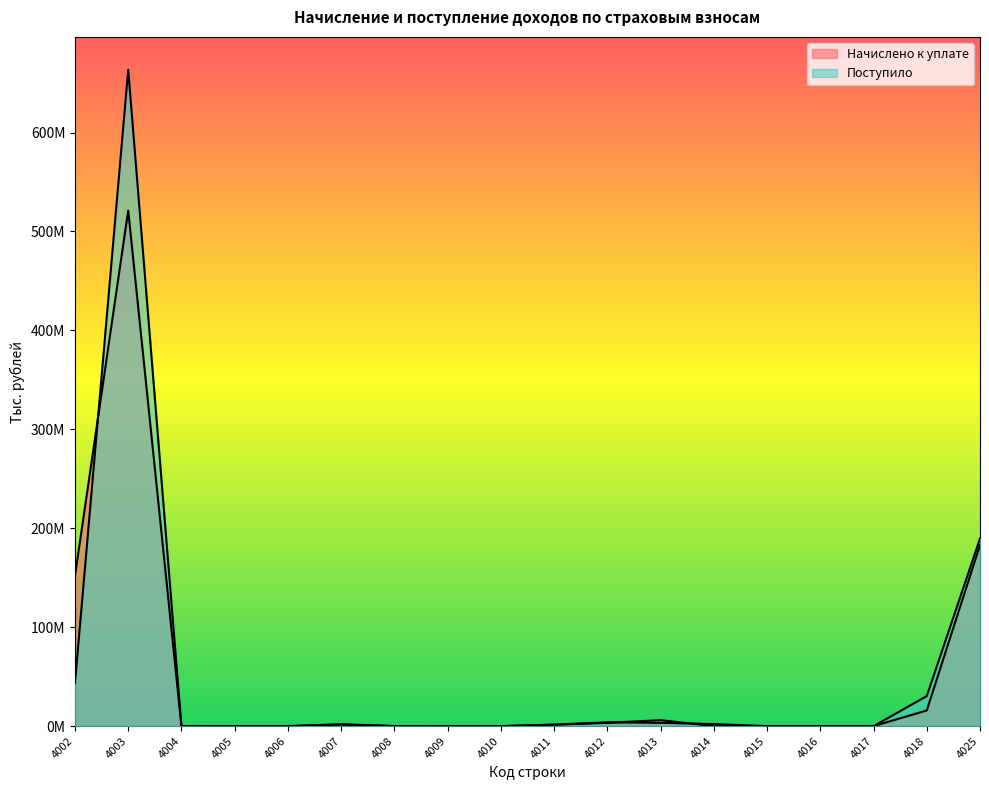

Which category has the highest value across all series?

4003